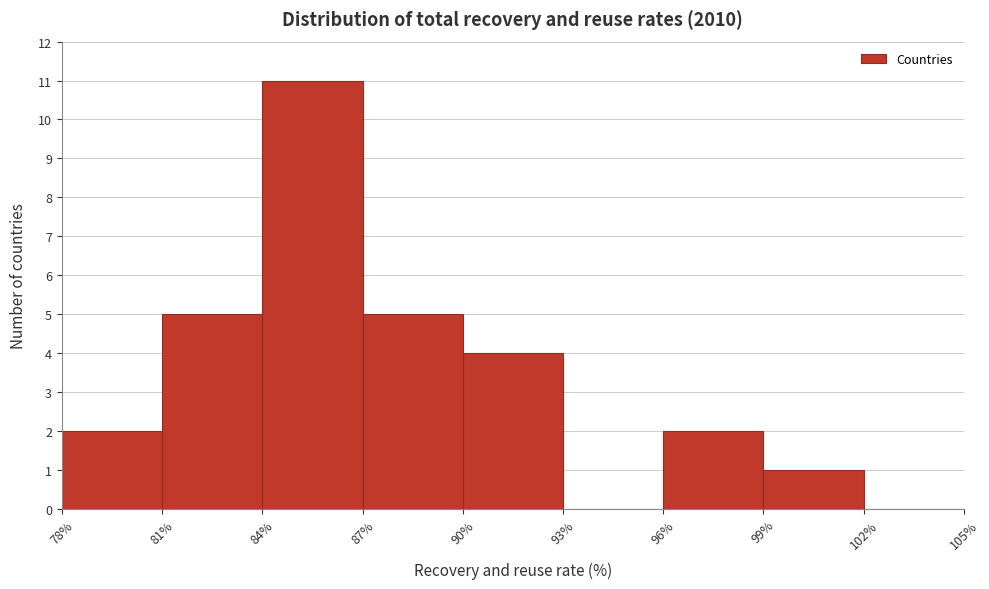

What is the height of the bar covering 84% to 87% on the x-axis? The values are not printed on the chart, so give them approximately, as read against the axis.

11